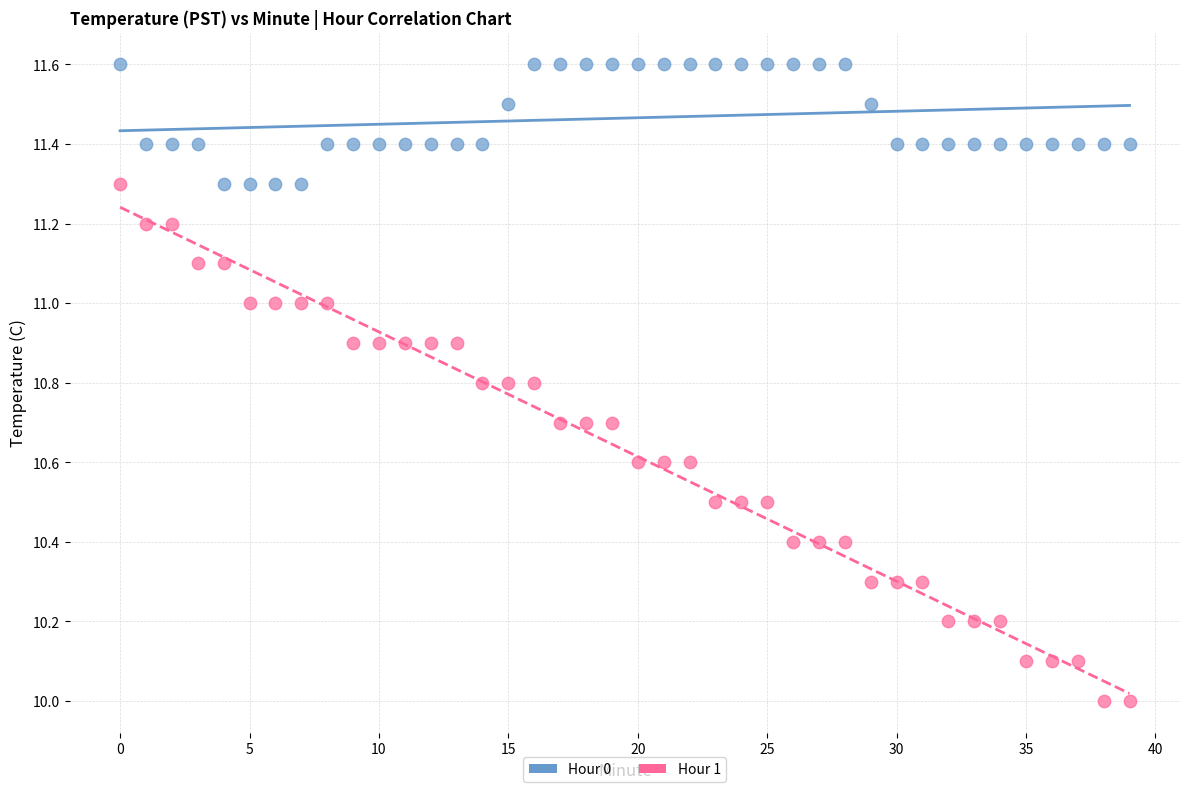

Across all data points, what is the range of Y values (max minus min)?

1.6